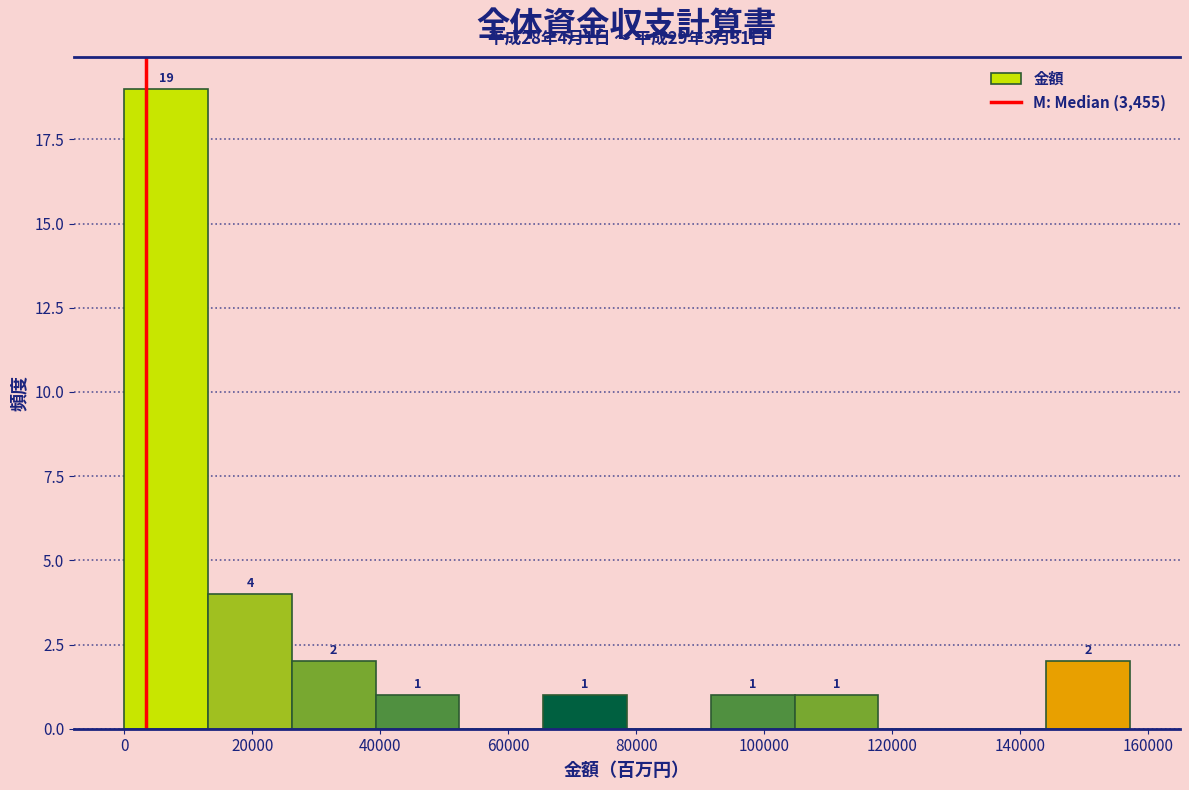

Which range on the x-axis has the tallest bar?

0 to 14000